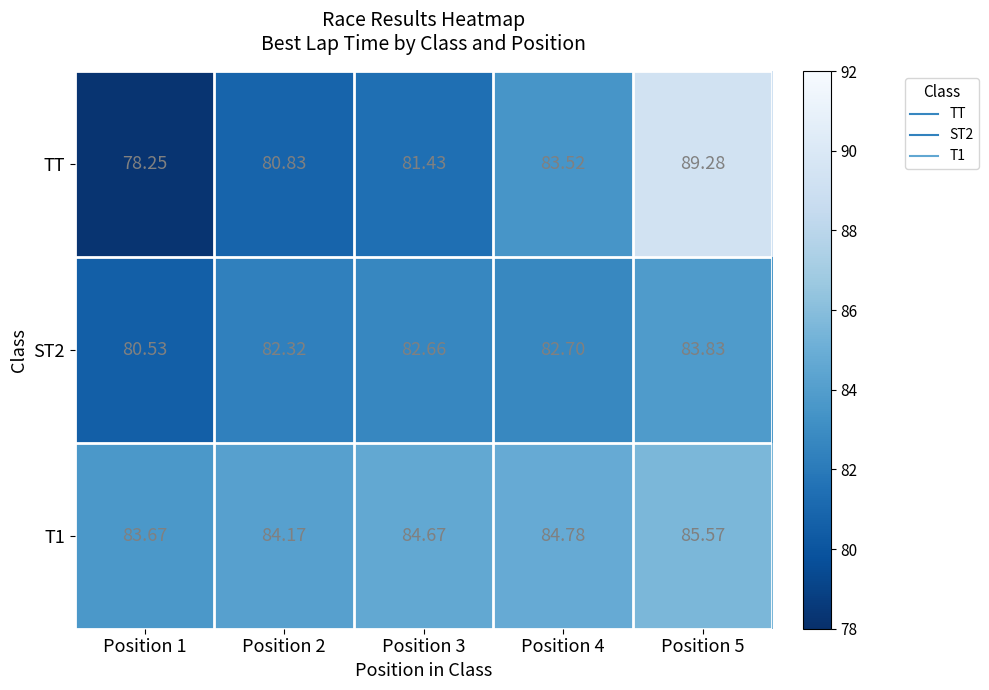

Which series has the largest range (max minus min)?

TT